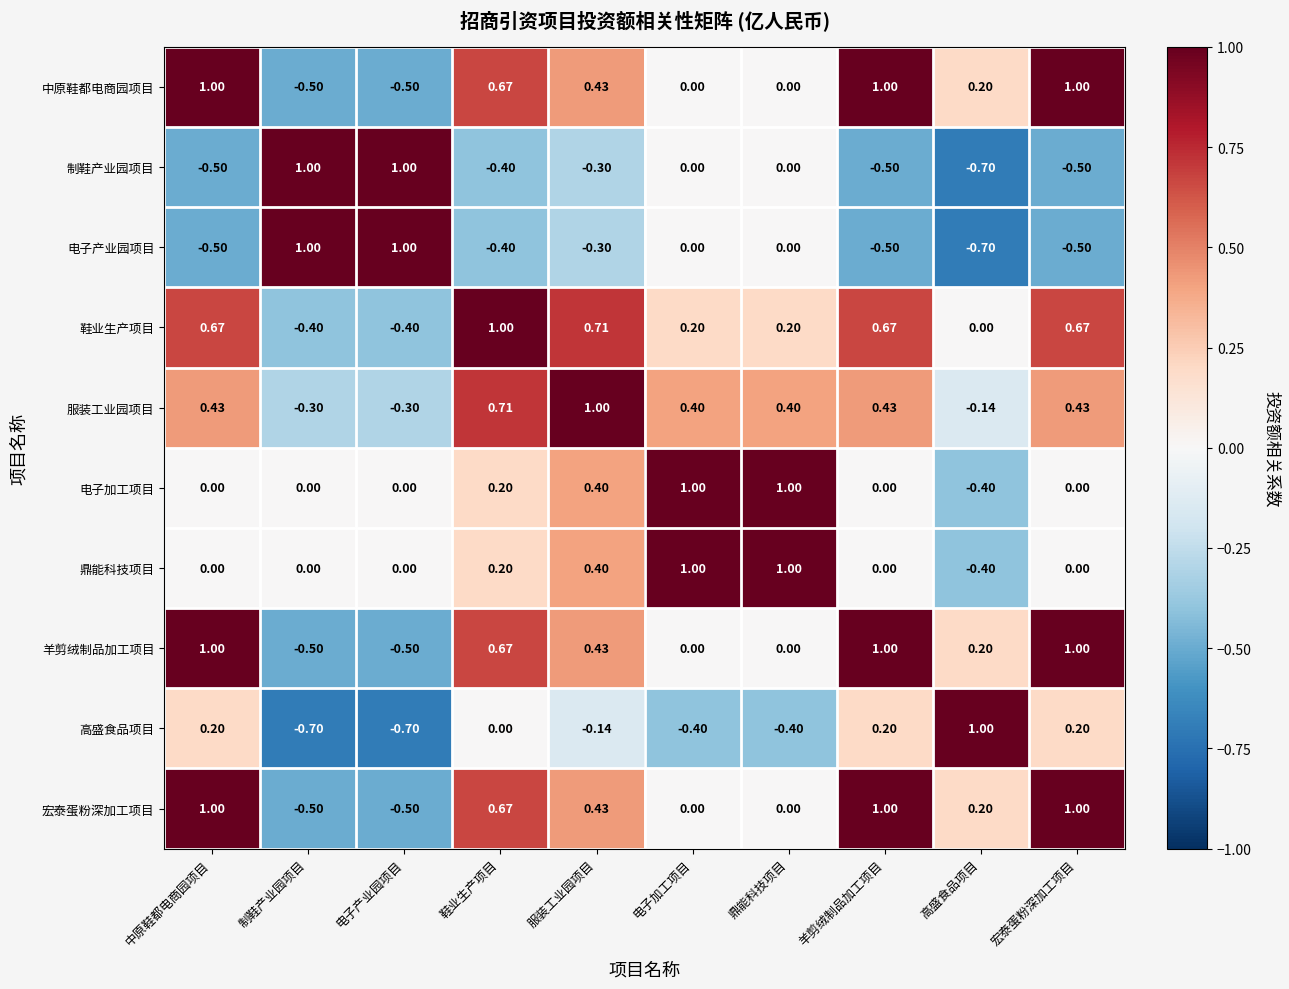

At how many categories does at least one series exceed 0?

10